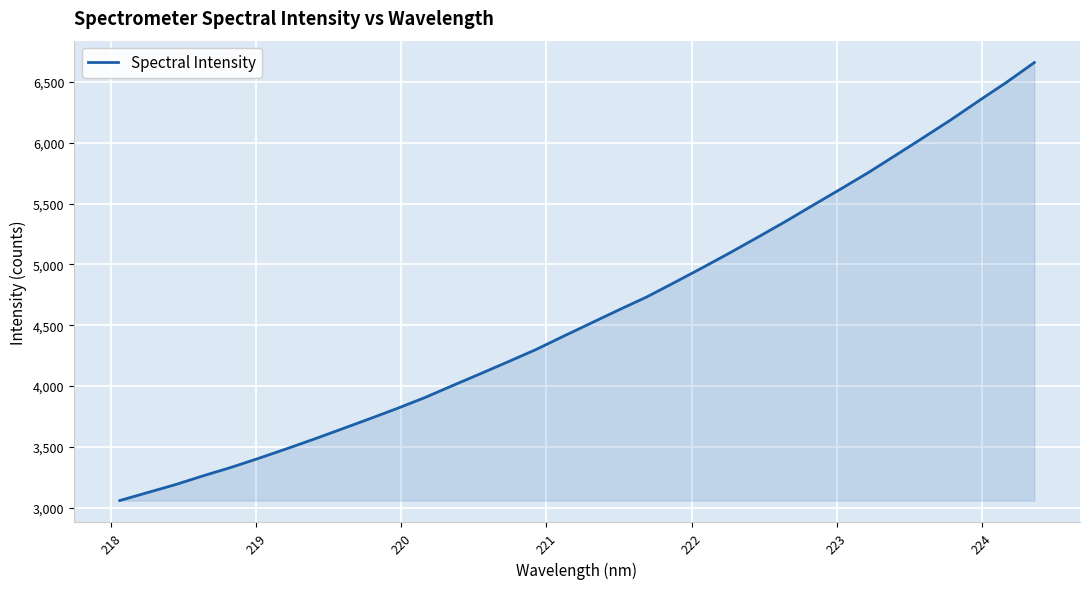

How many categories are shown in the chart?

34